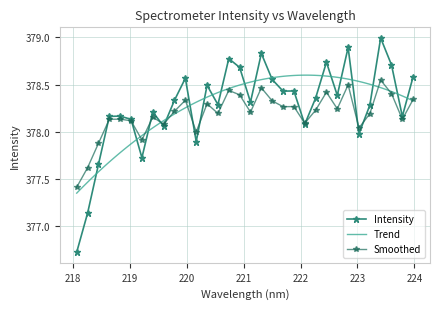

What is the smallest value displayed?

376.7